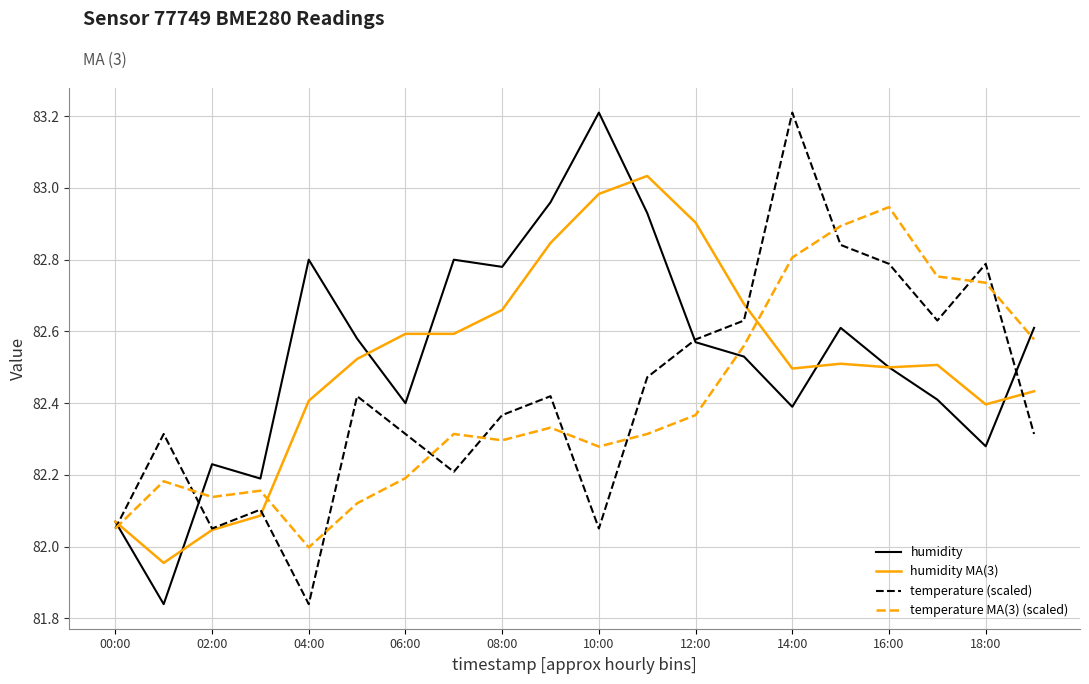

True or false: temperature MA(3) (scaled) and humidity intersect in this chart.

True